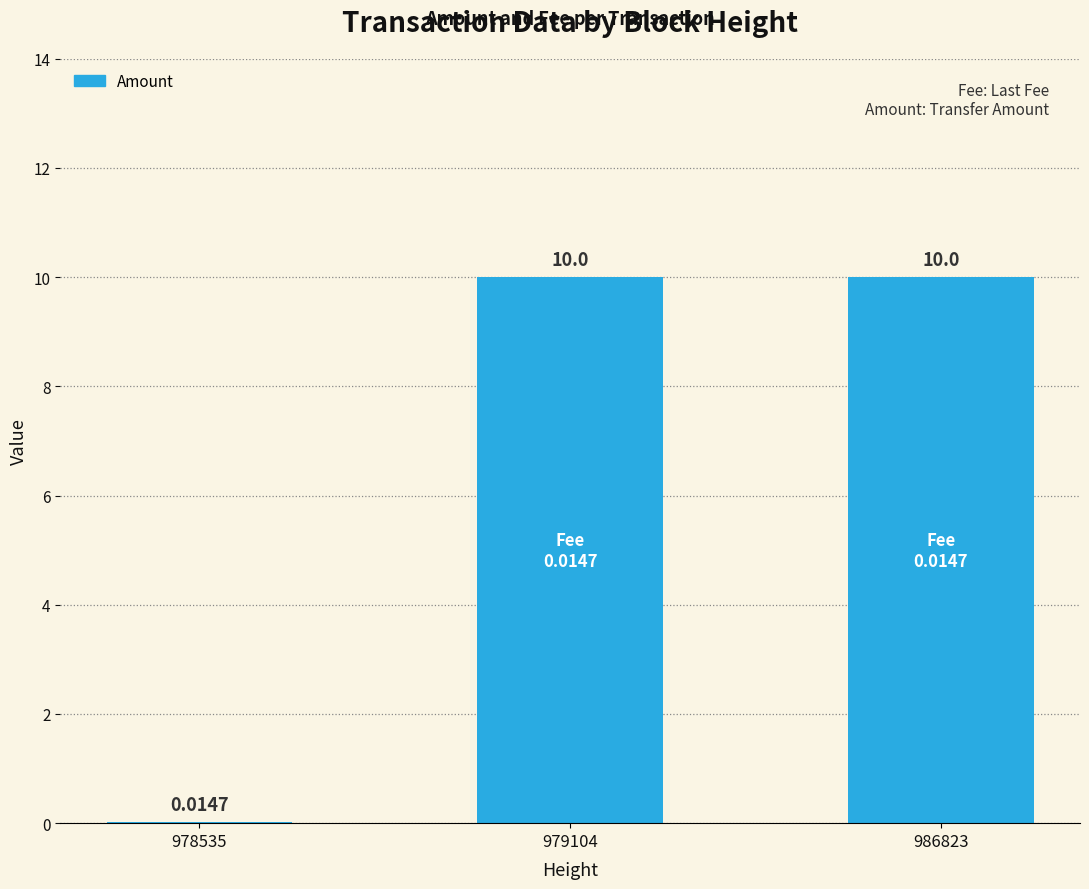

Where is the data nearest to the value 5?

978535